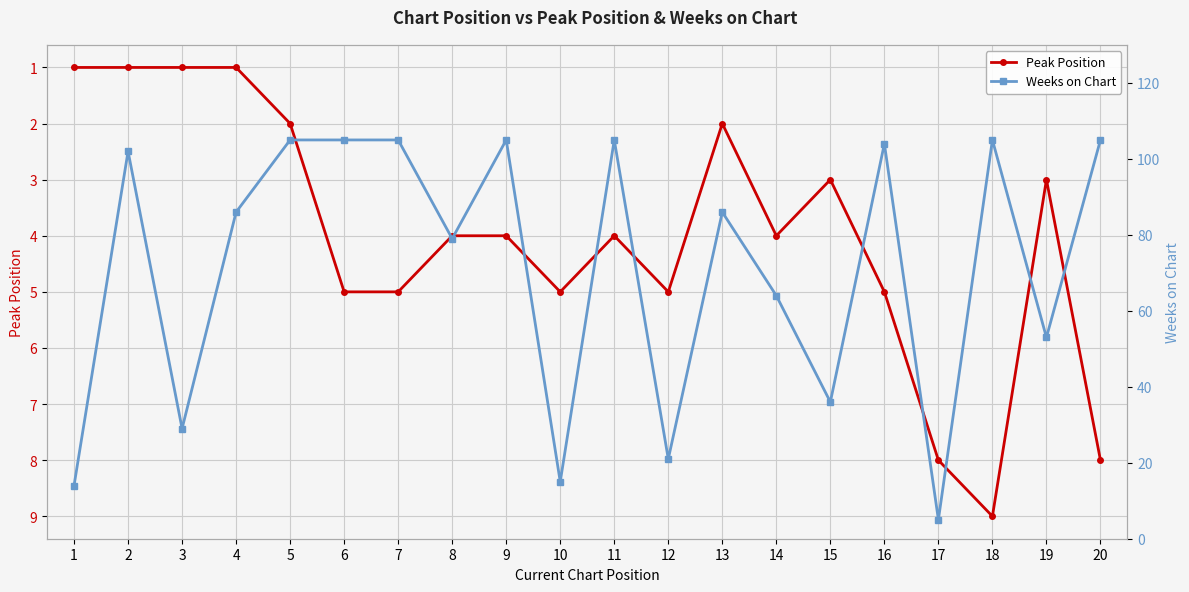

Reading left to right, what are all the values shown in this chart?

Peak Position: 1	1	1	1	2	5	5	4	4	5	4	5	2	4	3	5	8	9	3	8
Weeks on Chart: 14	102	29	86	105	105	105	79	105	15	105	21	86	64	36	104	5	105	53	105